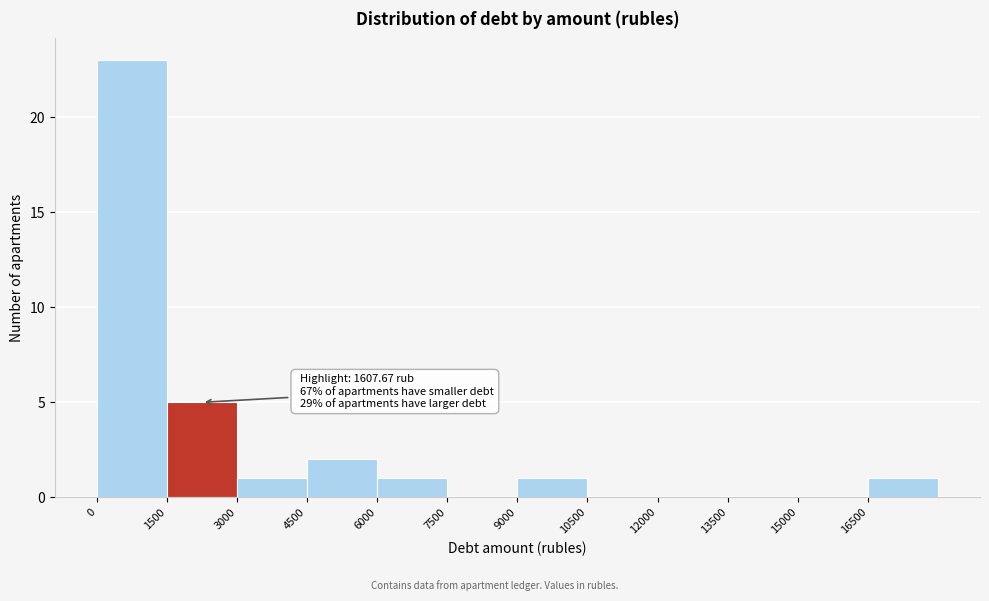

Which range on the x-axis has the tallest bar?

0 to 1500